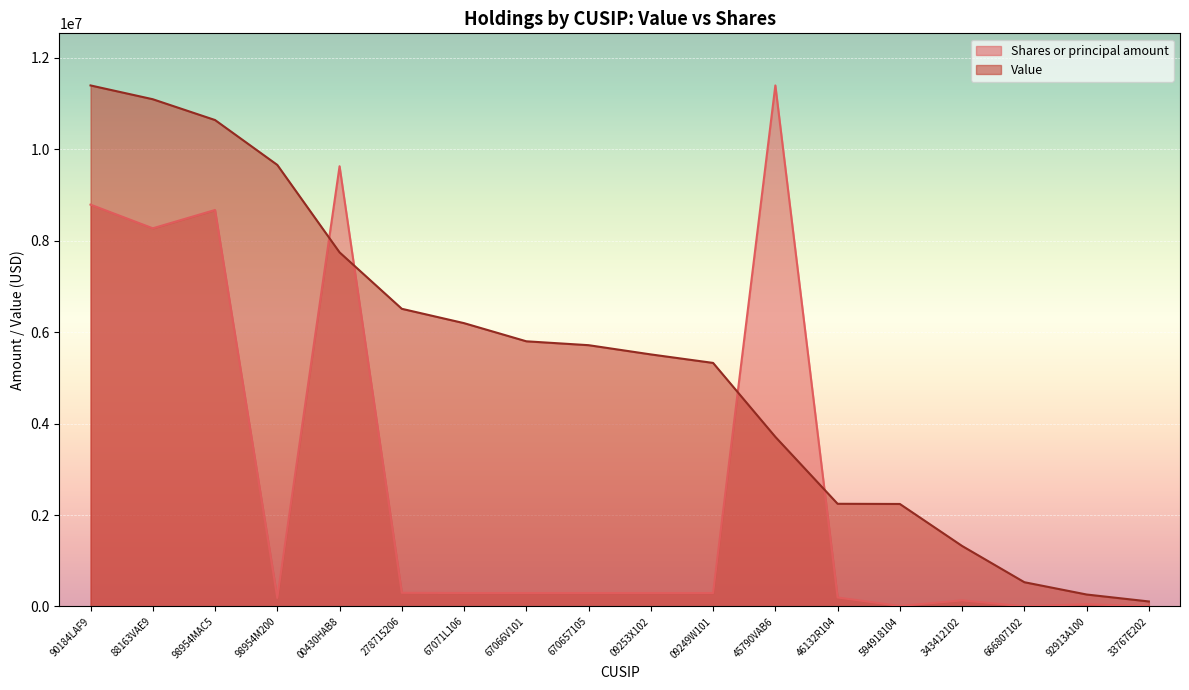

Reading left to right, transcribe all the data shown in this chart.

Shares or principal amount: 8791002.6	8273310.2	8673789.2	186148.5	9631031.7	297854.8	293033.4	293033.4	293033.4	293033.4	293033.4	11399000.0	195355.6	9865.5	132939.5	1172.1	48838.9	976.8
Value: 11399000.0	11097000.0	10642000.0	9660000.0	7747000.0	6512000.0	6198000.0	5801000.0	5716000.0	5514000.0	5328000.0	3710000.0	2246000.0	2242000.0	1323000.0	530000.0	261000.0	109000.0